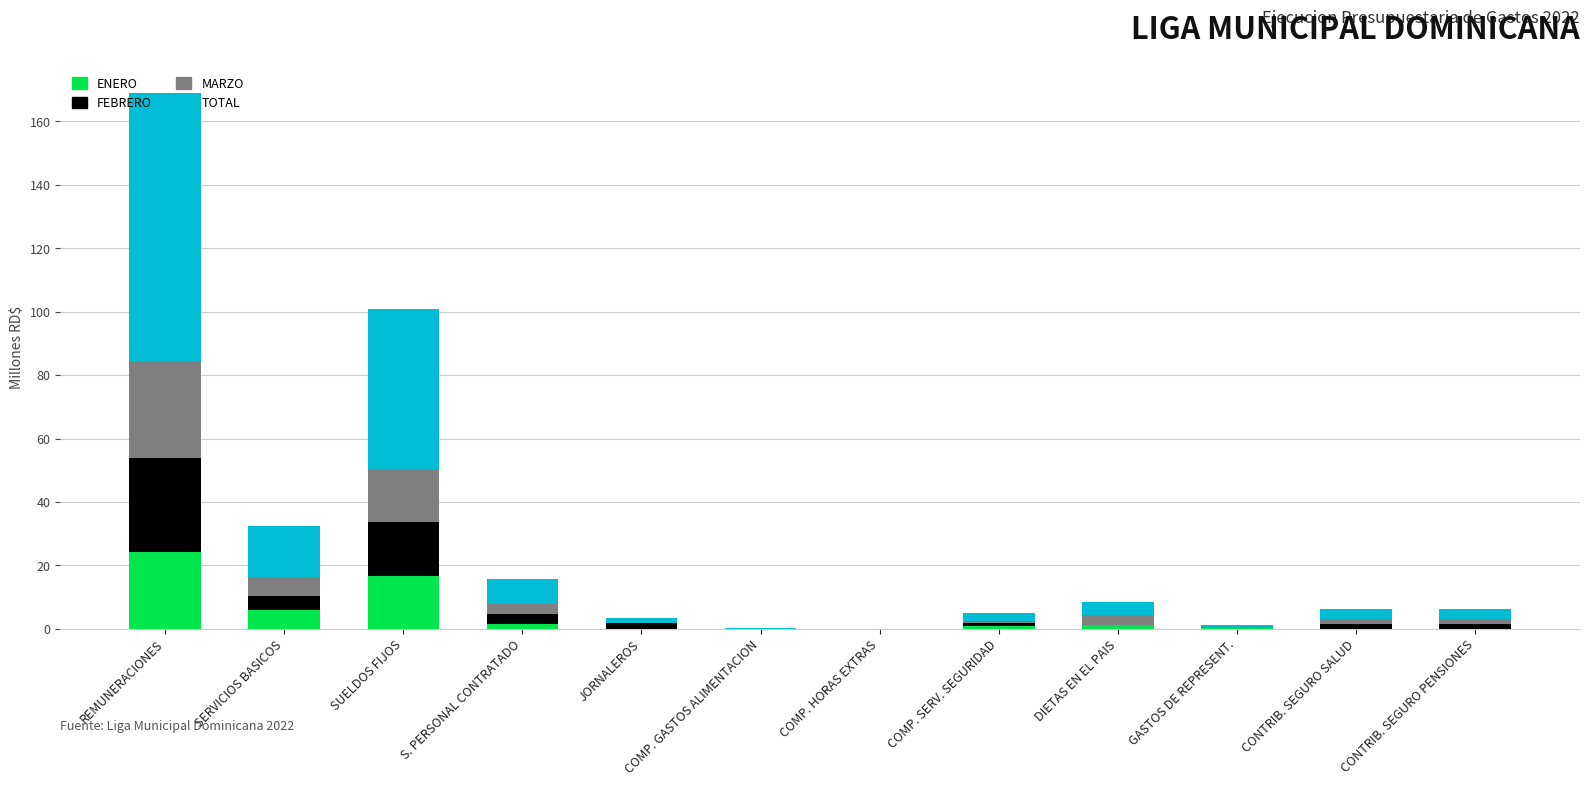

What is the total value across all series at SUELDOS FIJOS?

101.0